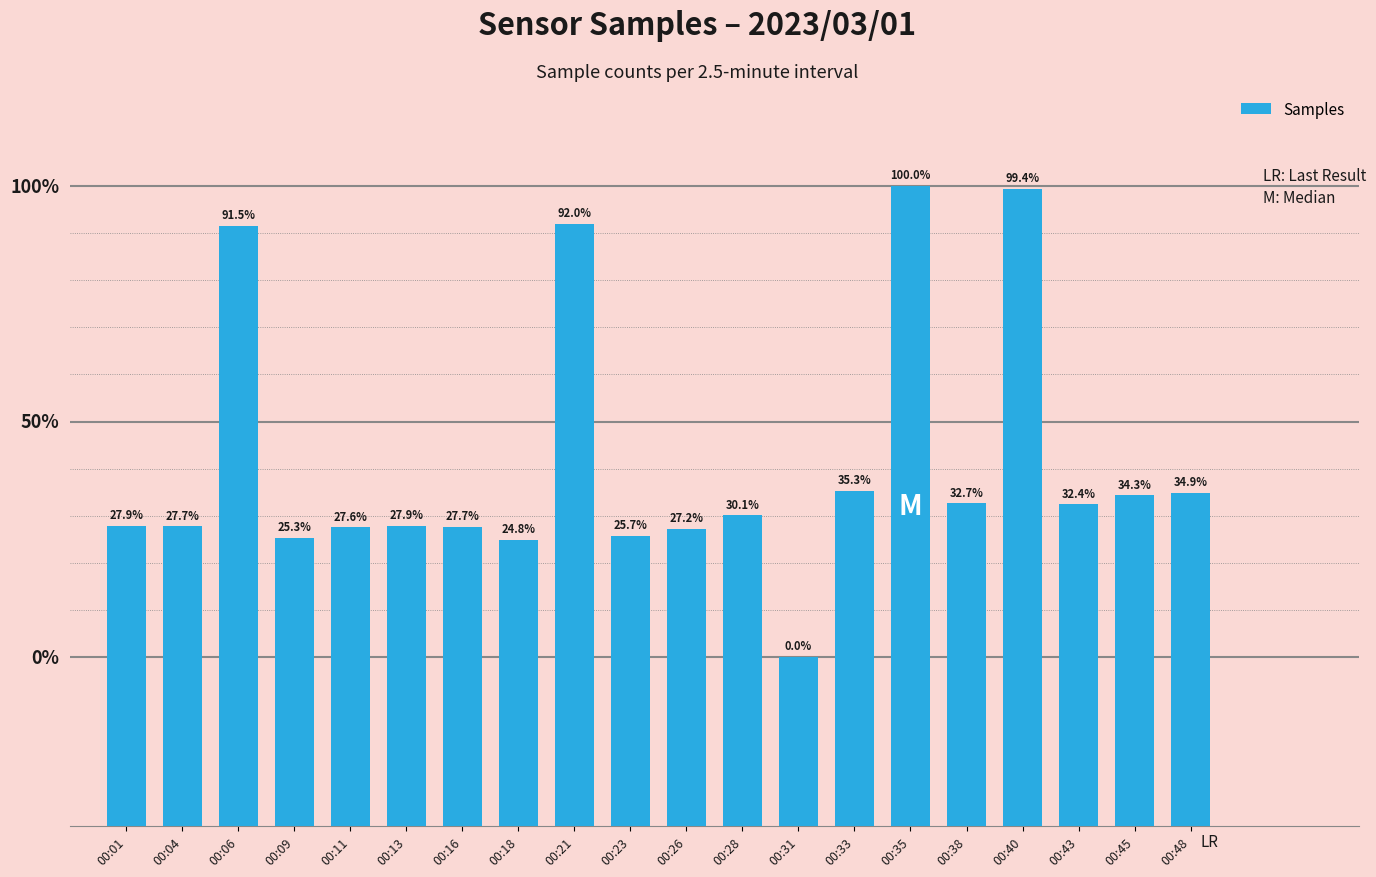

Does the chart contain any negative values?

No